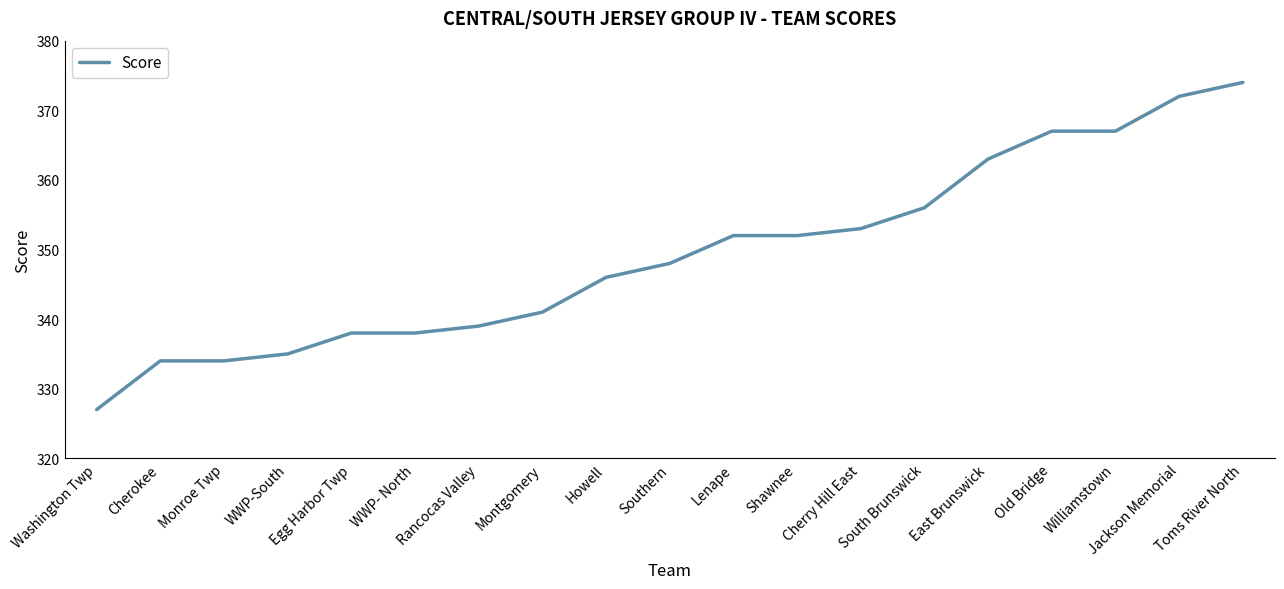

Is this an area chart (filled region under the line)?

No